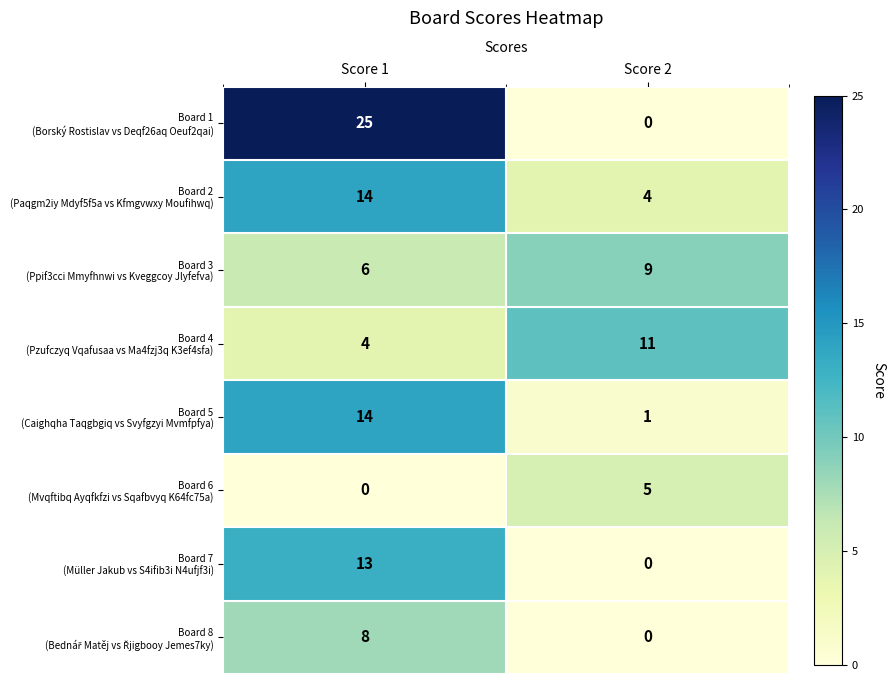

What is the total value across all series at Score 1?

84